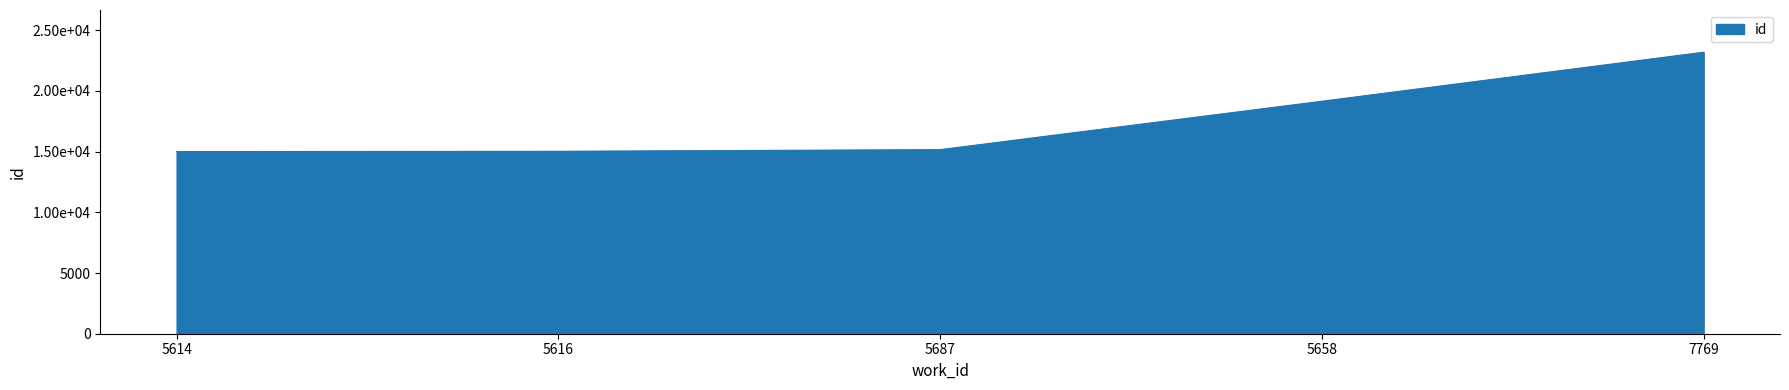

Where does the data first go above 15166?

5658